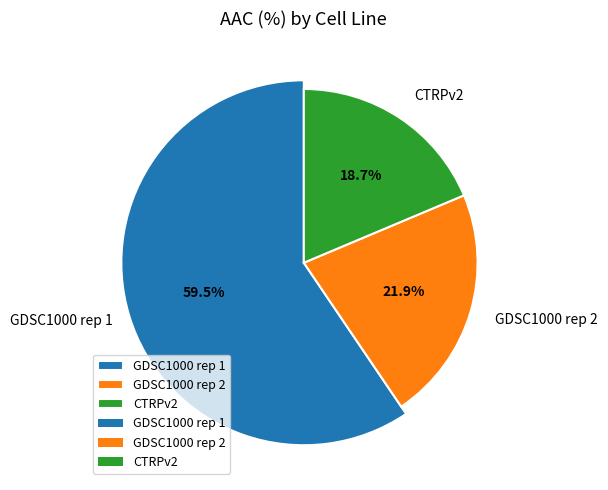

How many slices are in this pie chart?

3